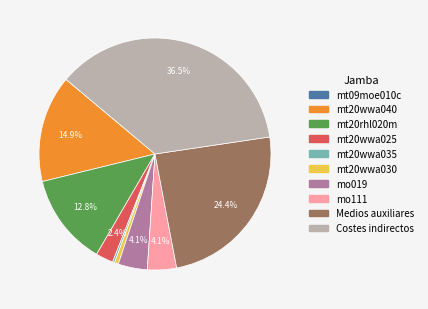

The mt20rhl020m slice represents 13% of the pie. True or false?

True